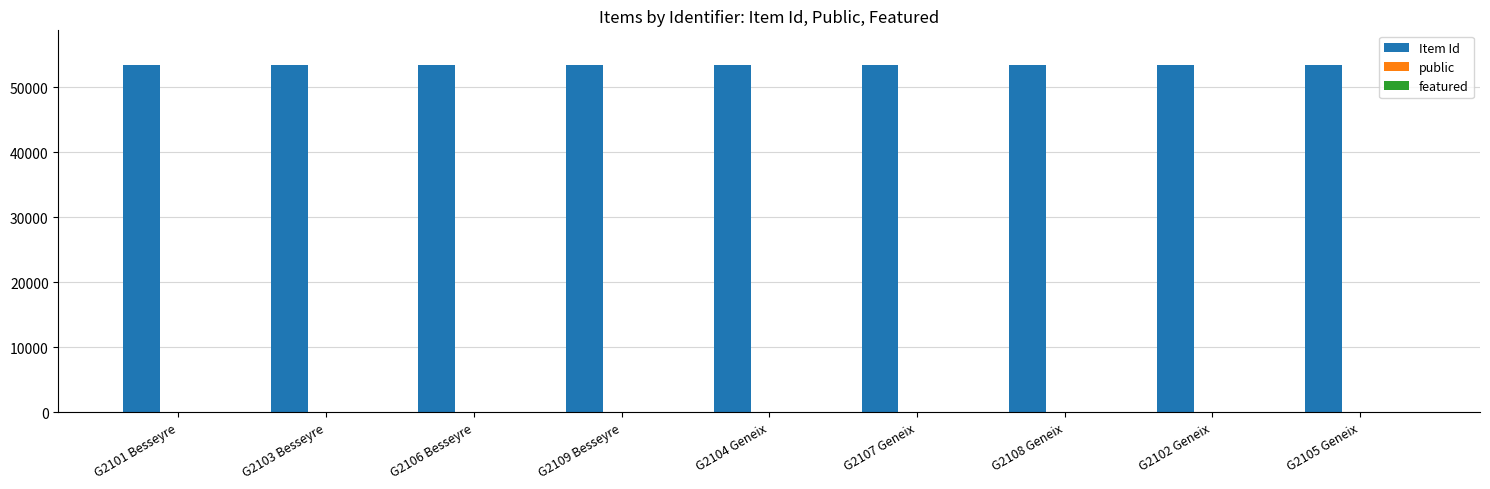

What value does the Item Id series have at G2101 Besseyre?

53397